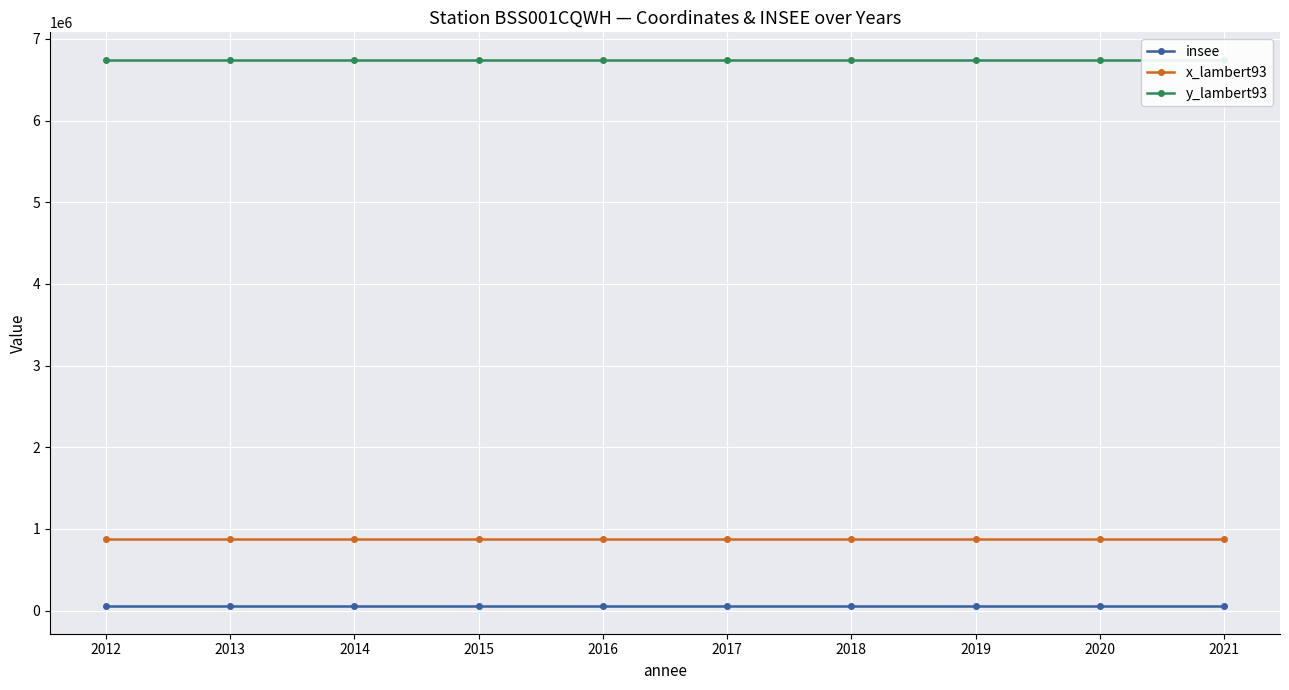

True or false: insee and x_lambert93 cross at least once.

False